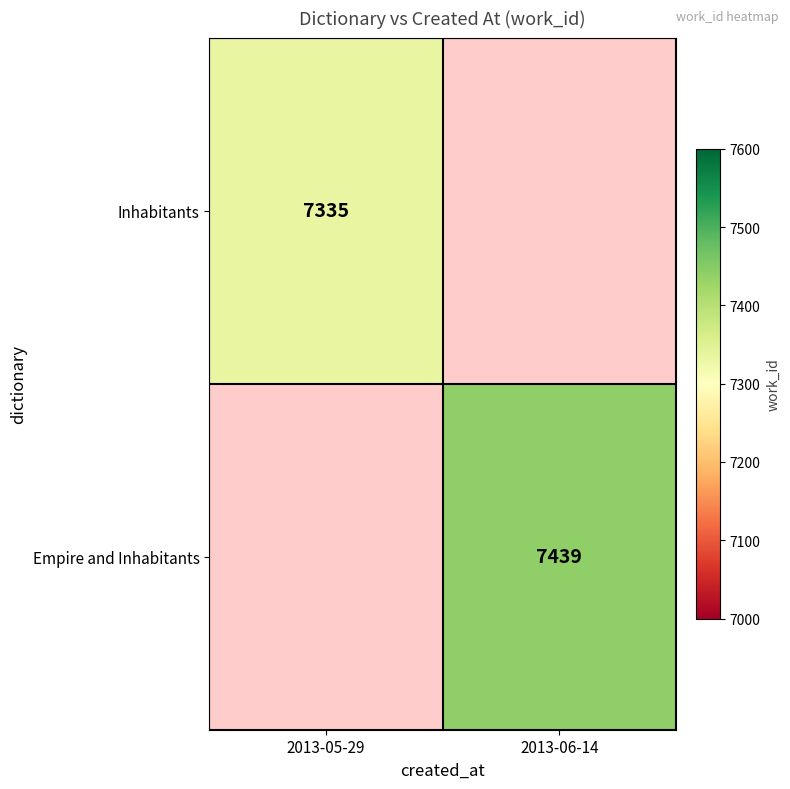

Is the value of Empire and Inhabitants at 2013-06-14 greater than the value of Inhabitants at 2013-05-29?

Yes